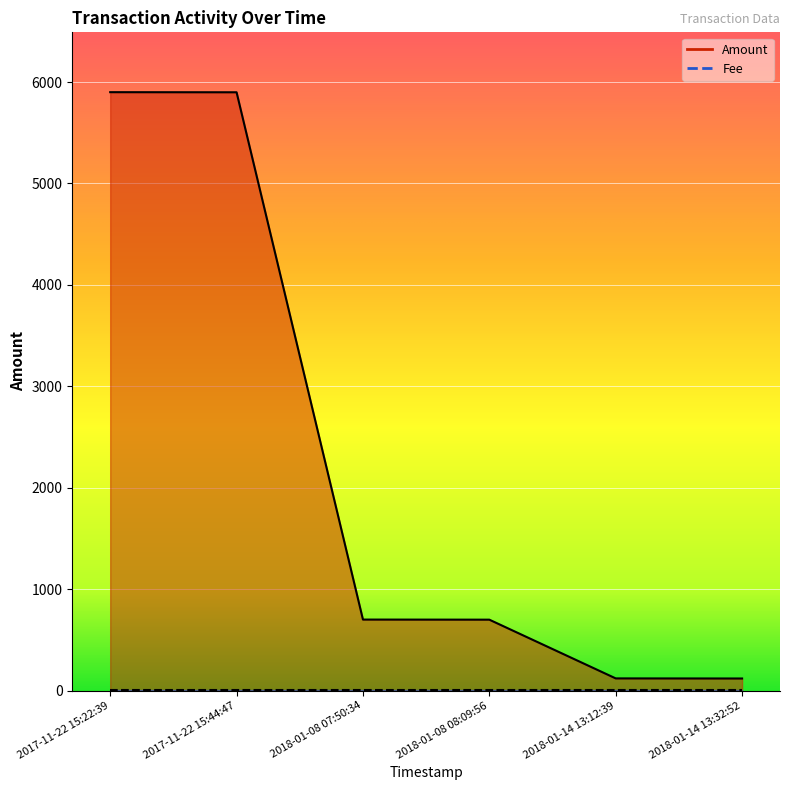

What is the minimum value shown in the chart?

119